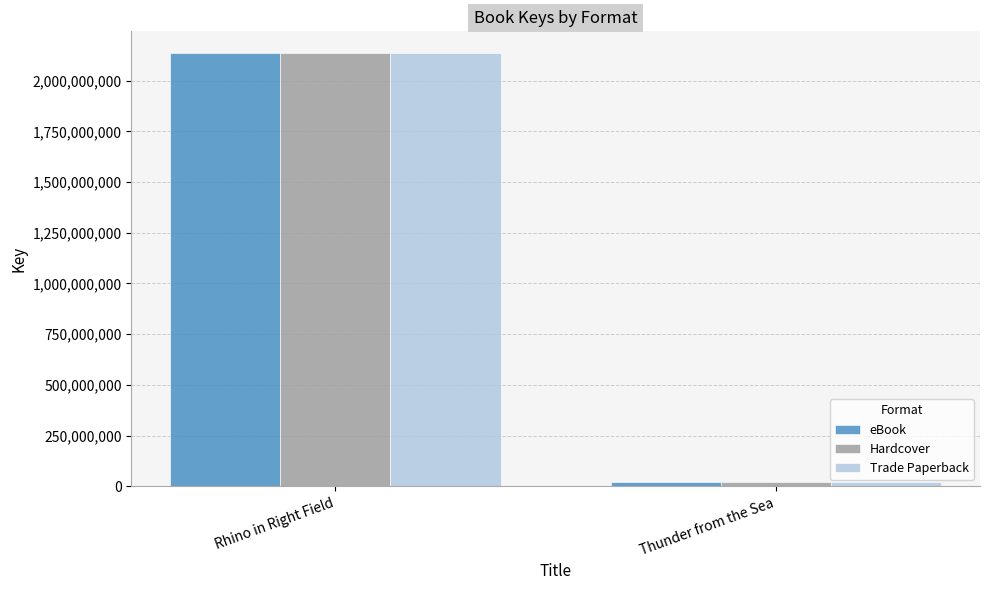

What is the difference between the maximum and minimum values in the Trade Paperback series?

2115533728